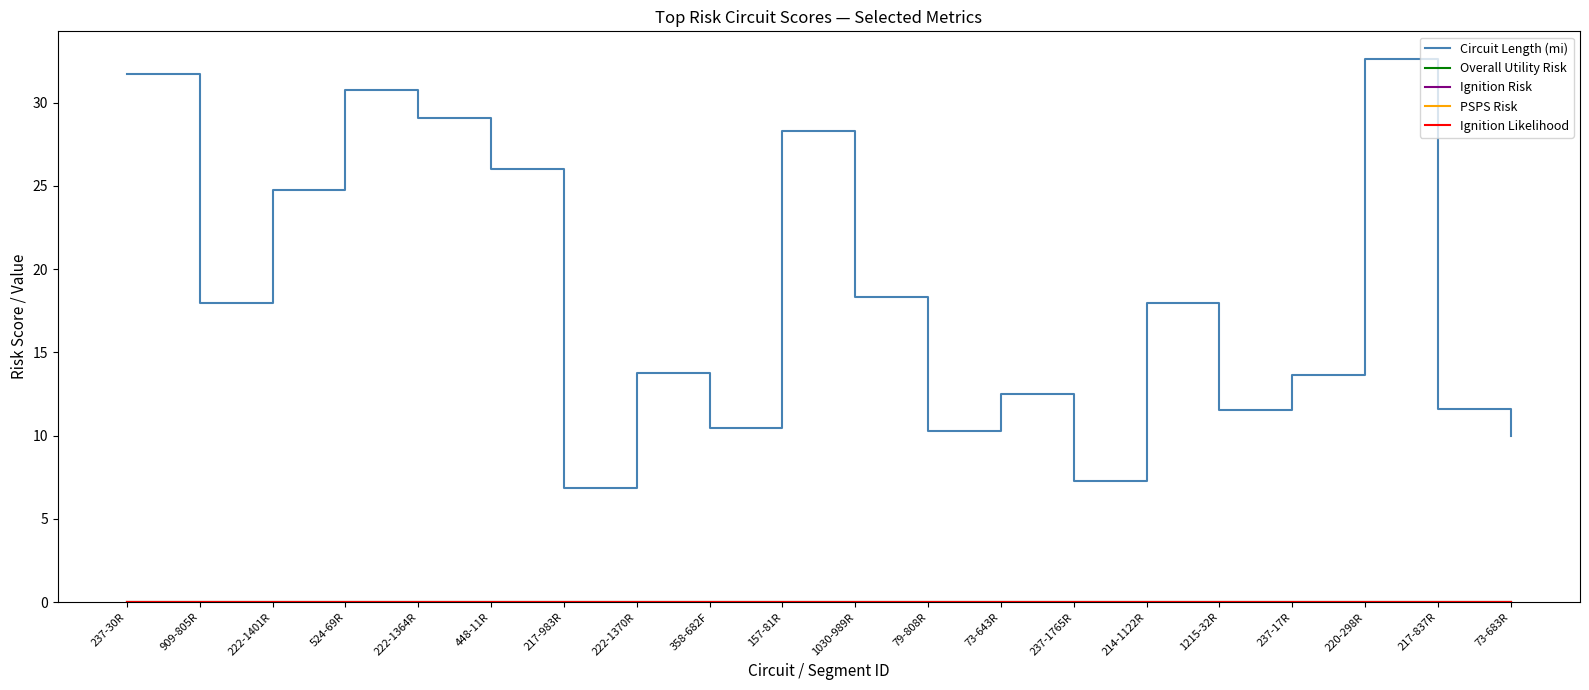

Which series has the largest total across all categories?

Circuit Length (mi)